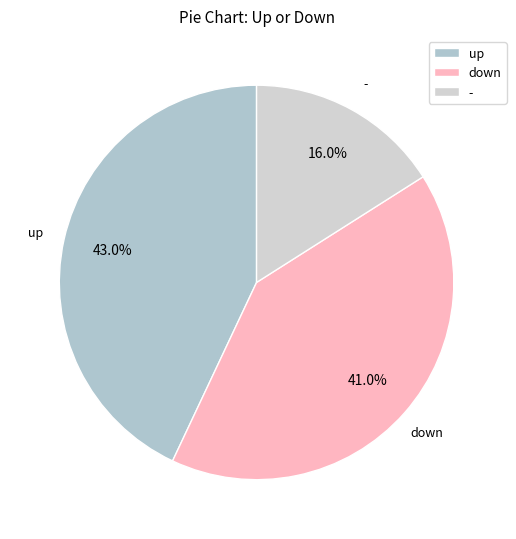

What percentage is the up slice, to the nearest percent?

43%